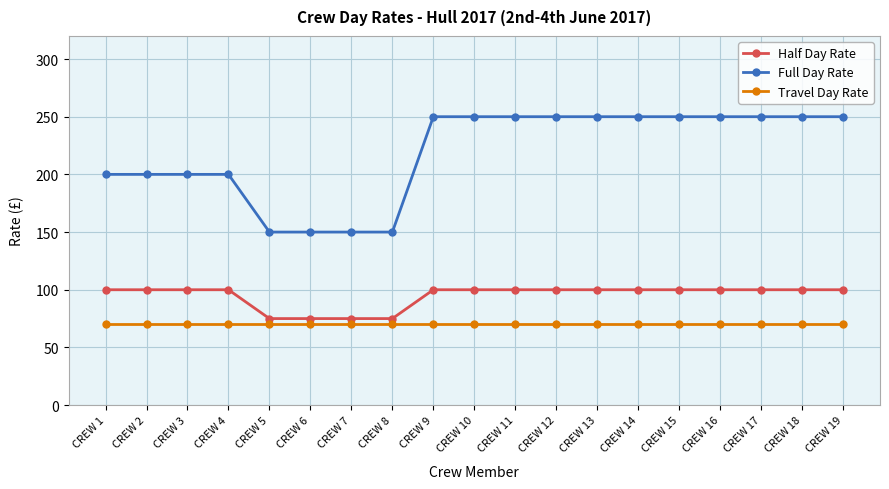

What is the value of the Travel Day Rate point at the 14th from the left?

70